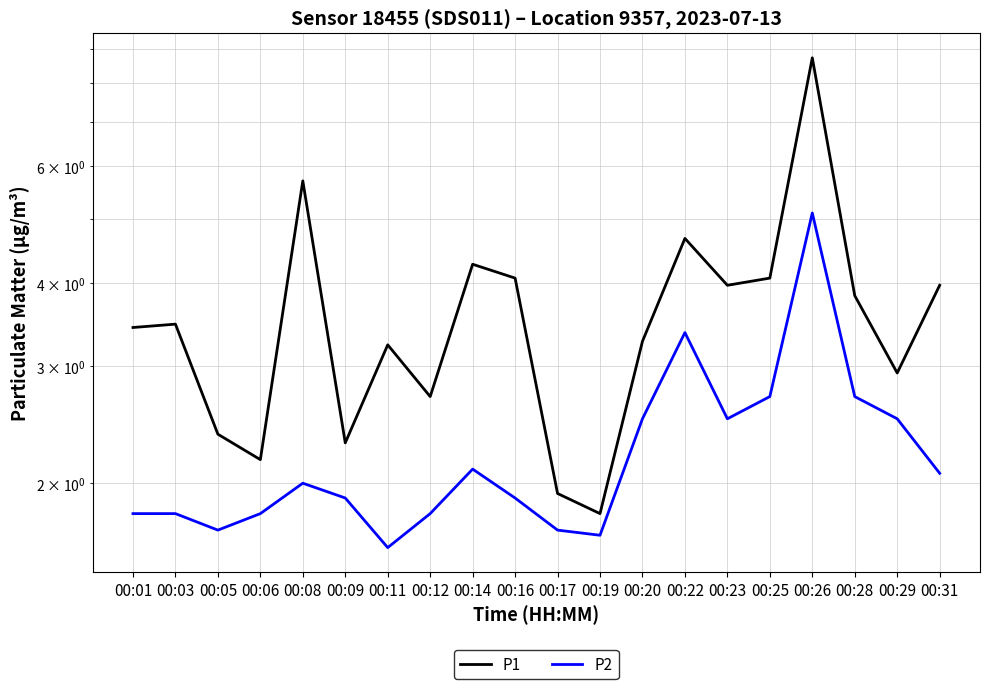

Which has a higher value, 00:31 or 00:22?

00:22